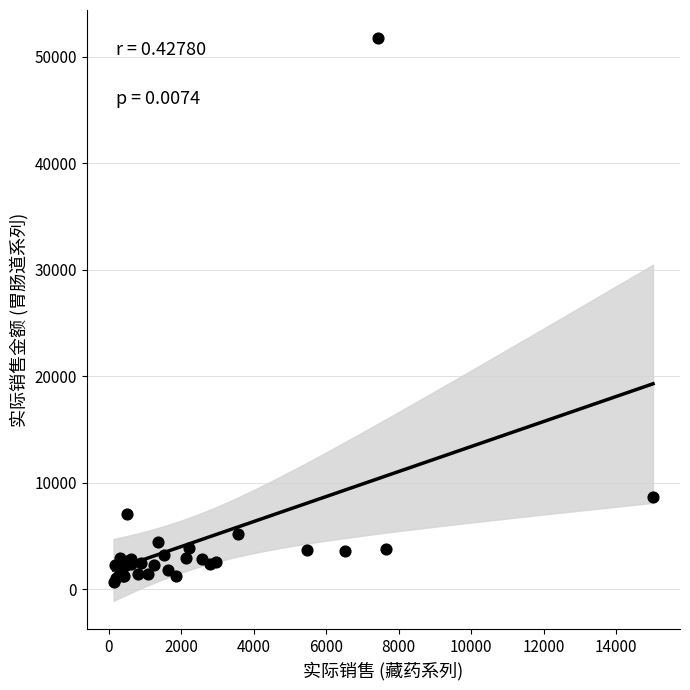

What Y value in the scatter plot is closest to 26200?

8630.3